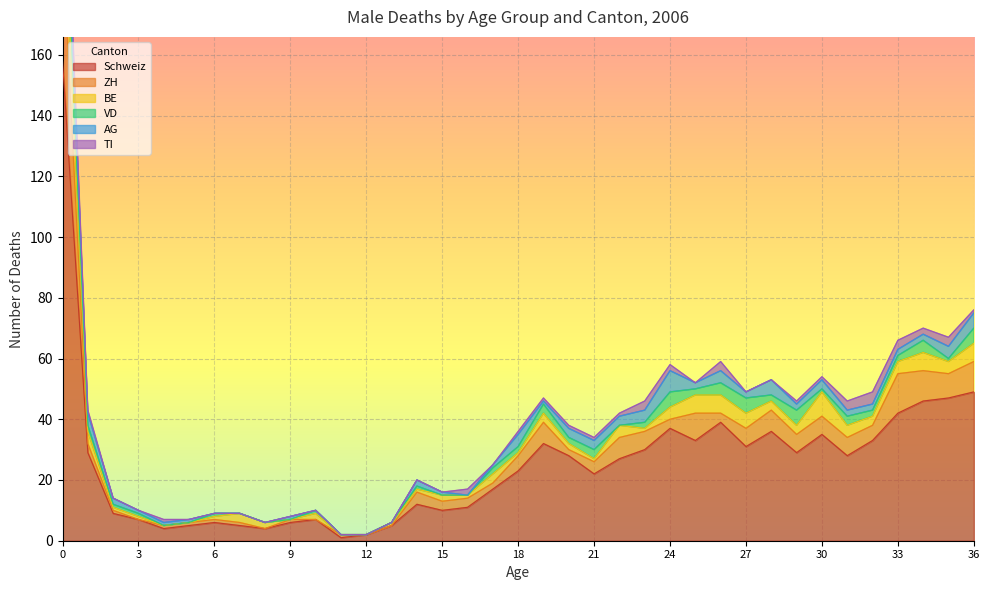

How many series are shown in this chart?

6